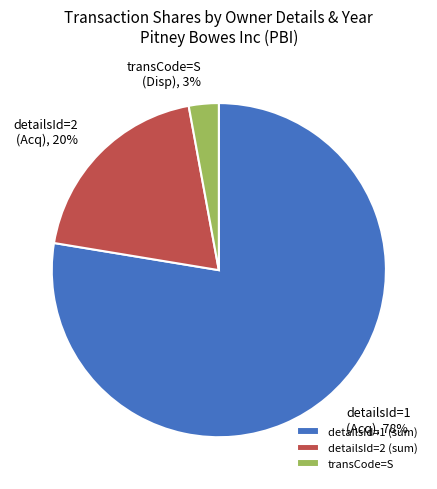

Between detailsId=1 (sum) and transCode=S, which is larger?

detailsId=1 (sum)